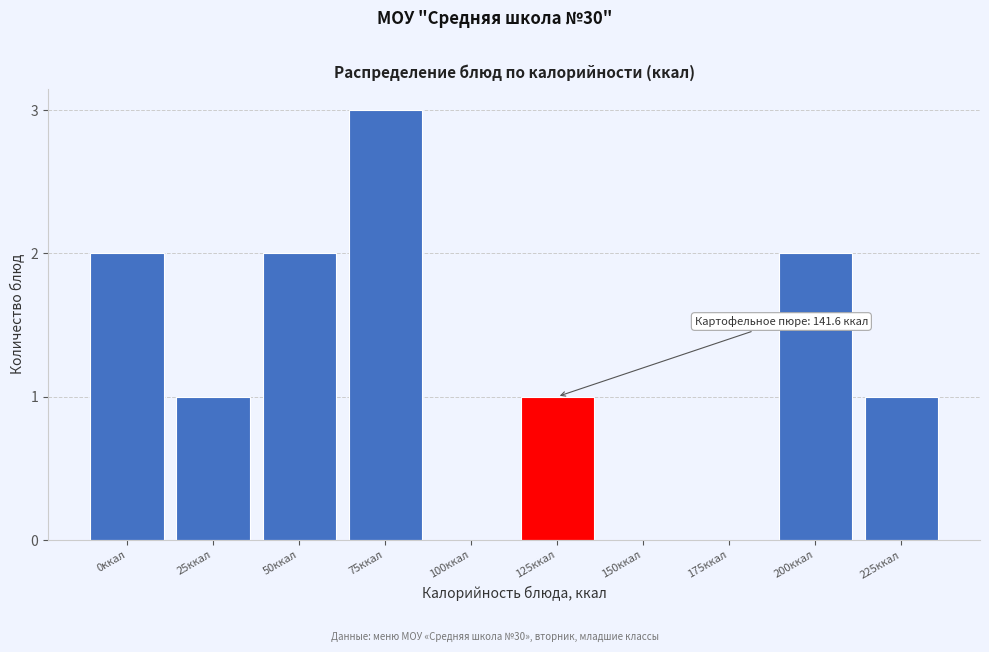

Reading right to left, extract all data points from this chart.

225ккал=1	200ккал=2	175ккал=0	150ккал=0	125ккал=1	100ккал=0	75ккал=3	50ккал=2	25ккал=1	0ккал=2